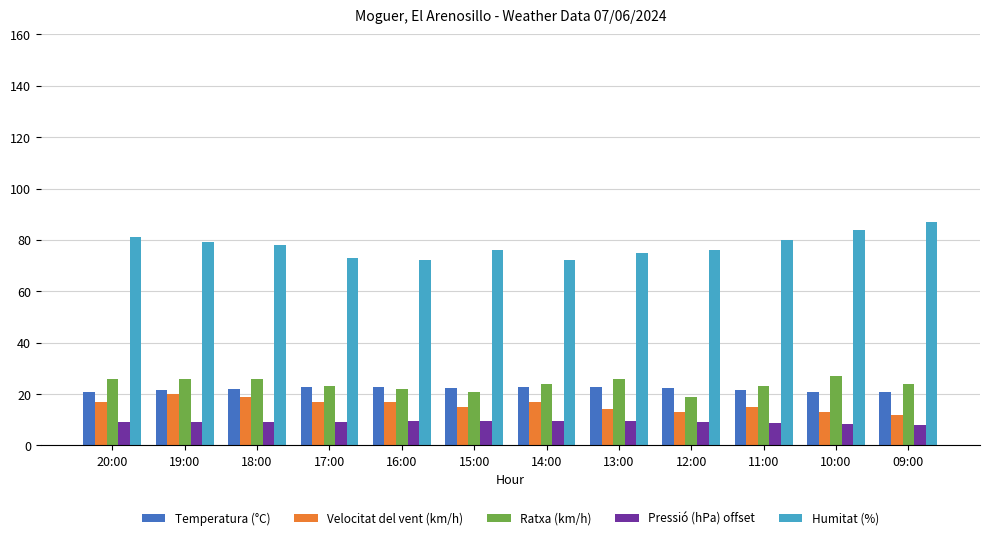

Rank the series at 13:00 from highest to lowest value.

Humitat (%), Ratxa (km/h), Temperatura (°C), Velocitat del vent (km/h), Pressió (hPa) offset